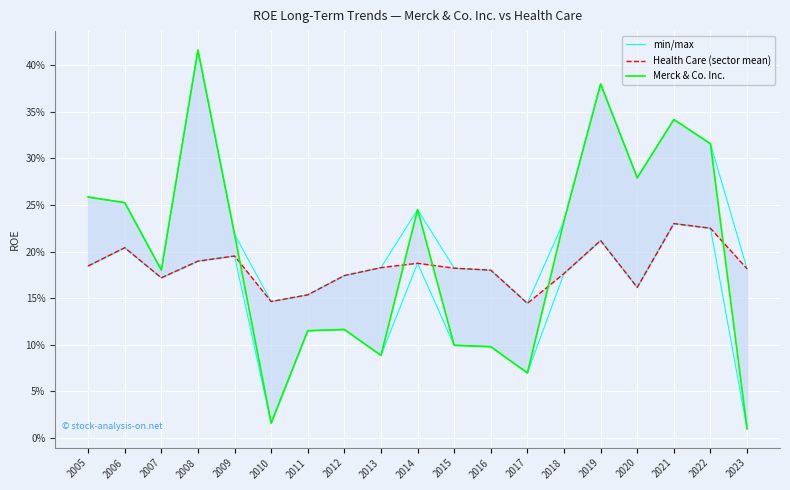

What is the average value of the Merck & Co. Inc. series?

0.2